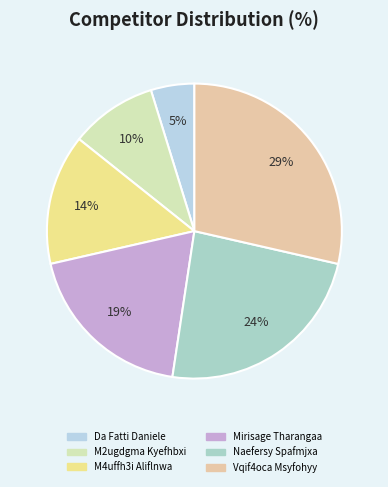

Which slice is the largest?

Vqif4oca Msyfohyy